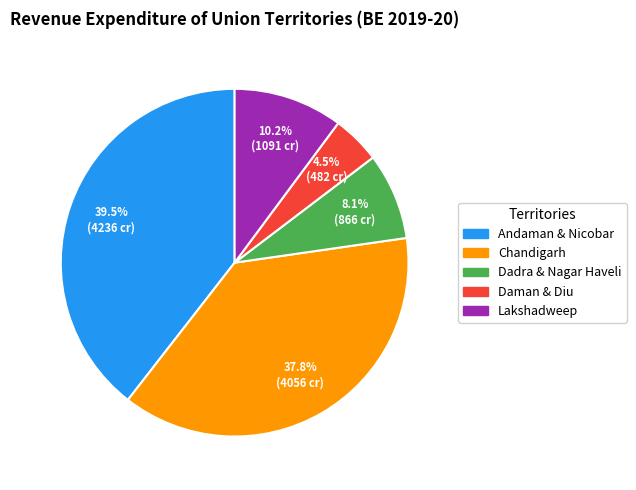

To the nearest percent, what is the average slice percentage?

20%